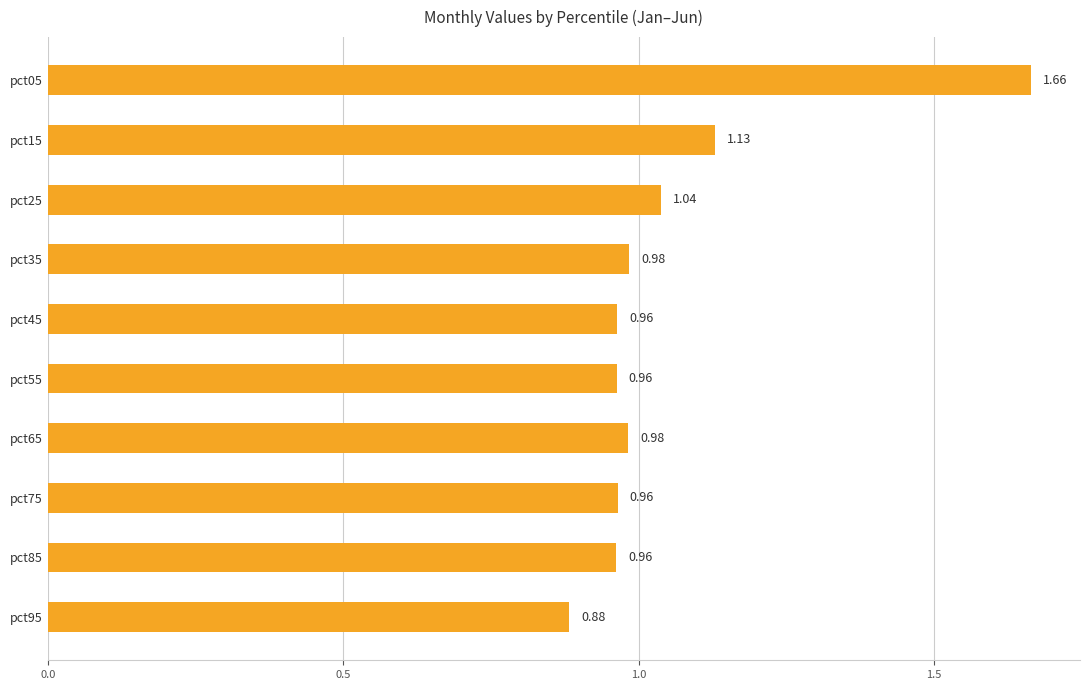

What is the sum of the values at pct95 and pct75?

1.8